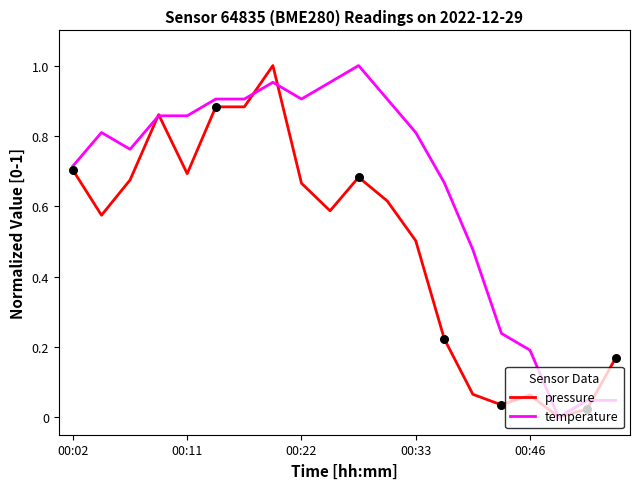

List the series in order of their overall mean, lowest first.

pressure, temperature